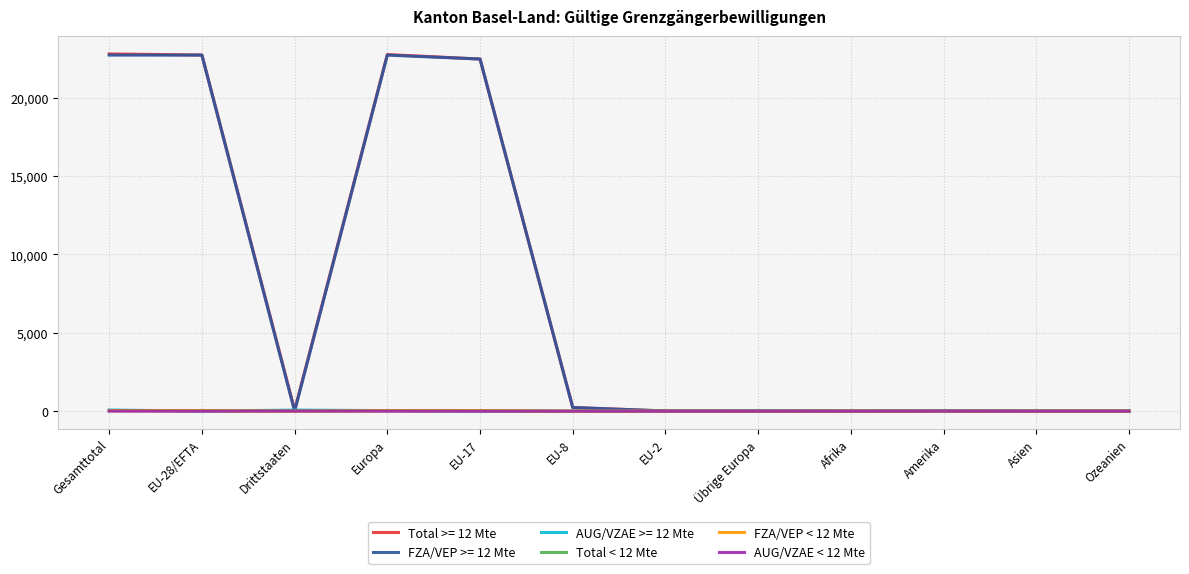

The value of FZA/VEP < 12 Mte at Amerika is 0. True or false?

True